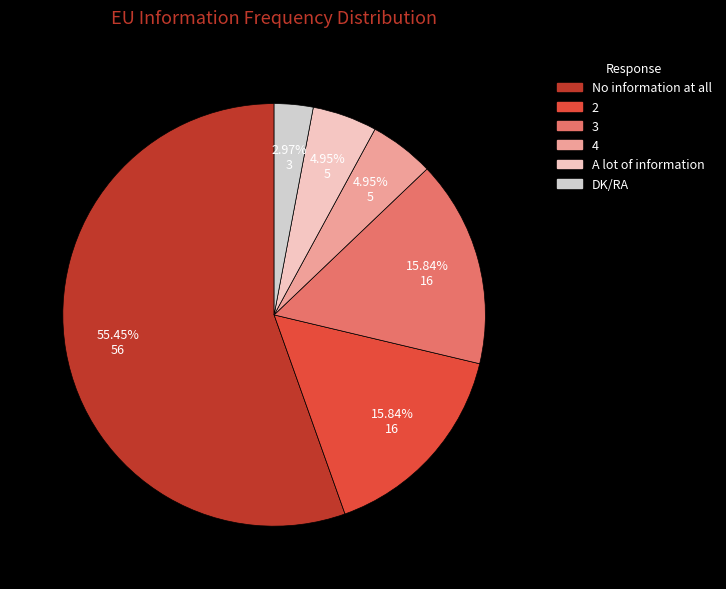

To the nearest percent, what is the difference between the largest and smallest slice percentages?

52%